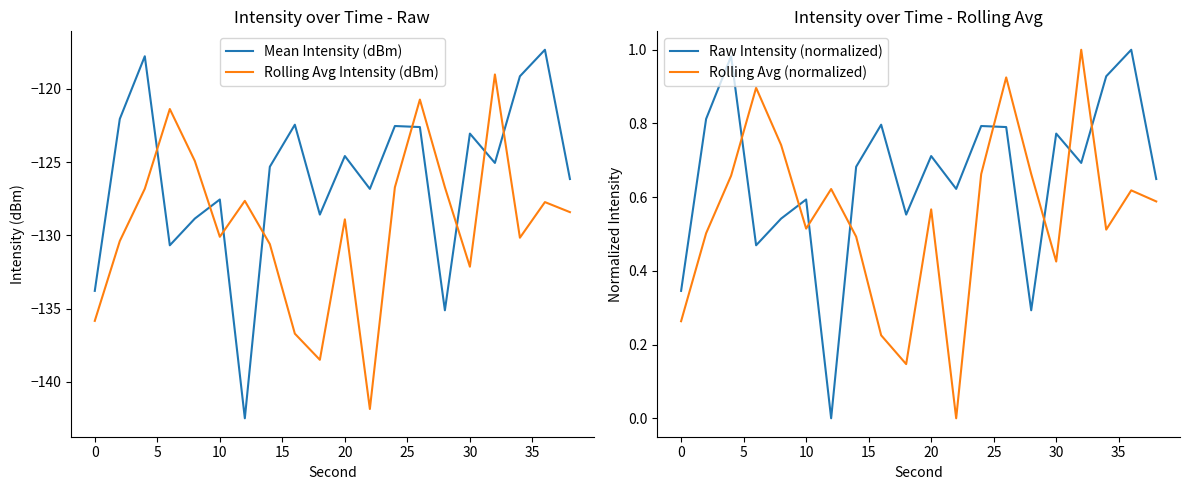

What is the lowest value of the Rolling Avg Intensity (dBm) series?

-141.9